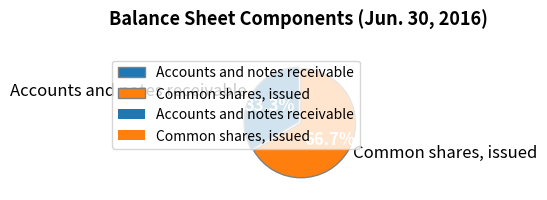

Which slice is the largest?

Common shares, issued